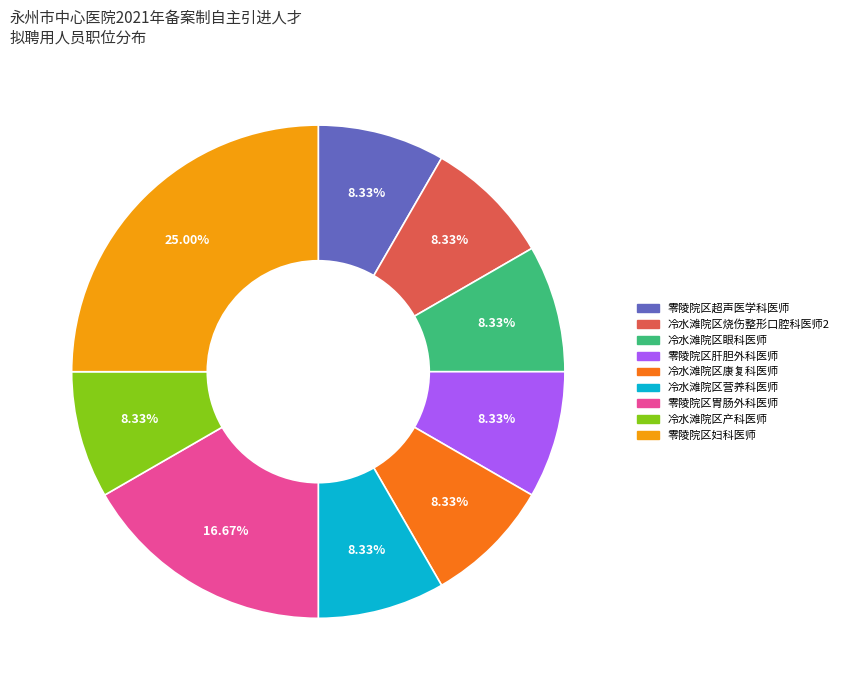

What is the largest slice in the pie chart?

零陵院区妇科医师